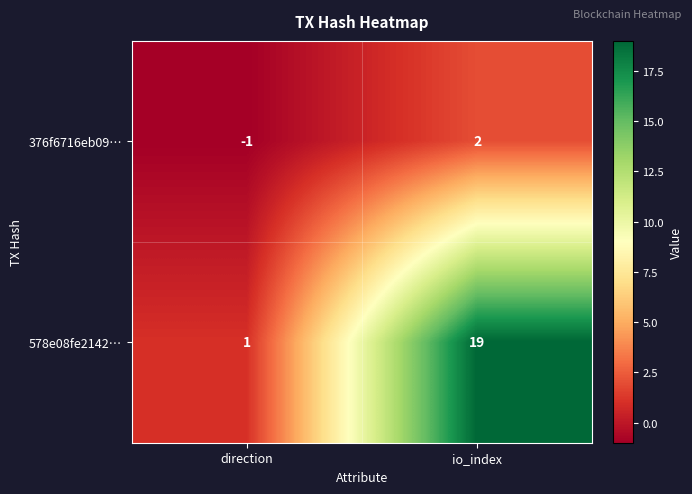

Which series has the largest range (max minus min)?

578e08fe2142…